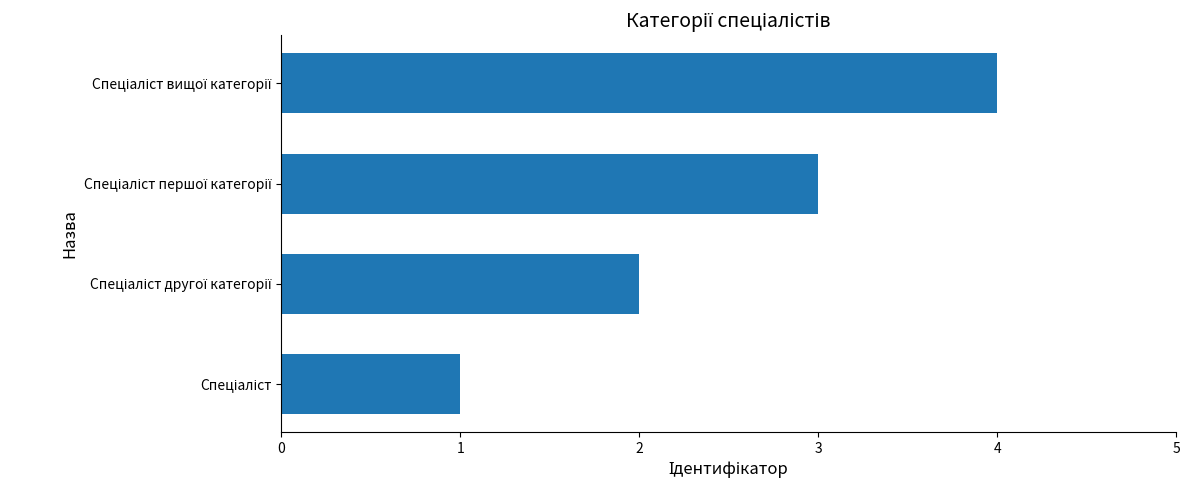

What is the greatest value displayed?

4